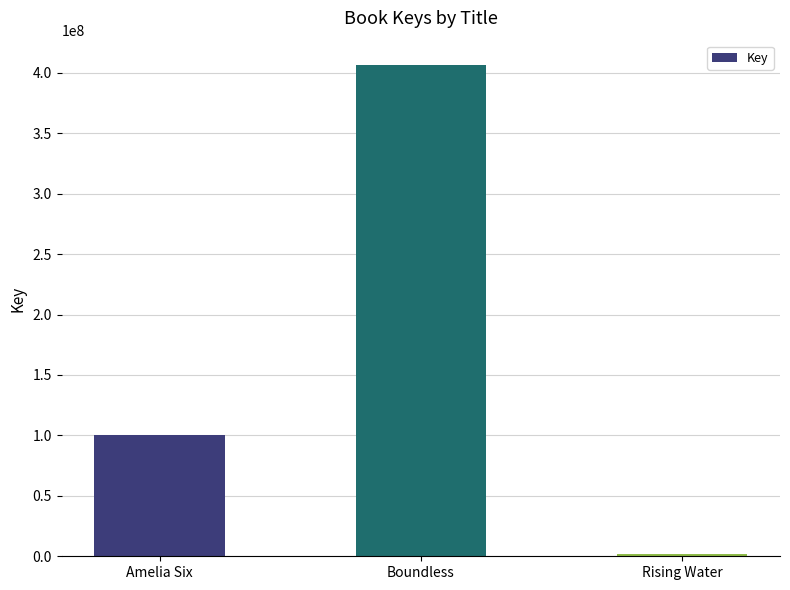

Which has a higher value, Boundless or Amelia Six?

Boundless